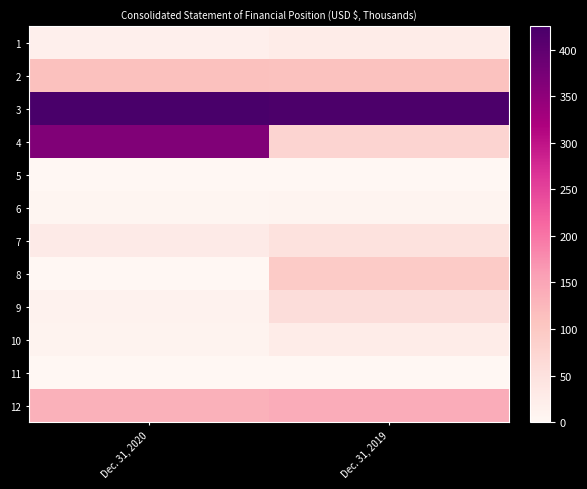

At which category does the chart reach its minimum across all series?

Dec. 31, 2020